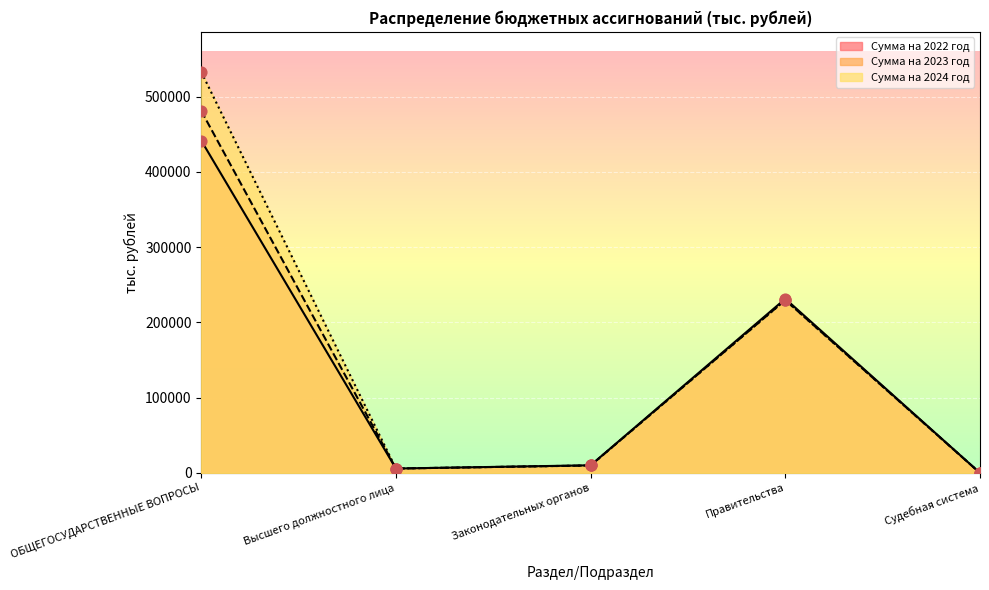

Is the value of Сумма на 2022 год at Высшего должностного лица greater than the value of Сумма на 2024 год at Правительства?

No